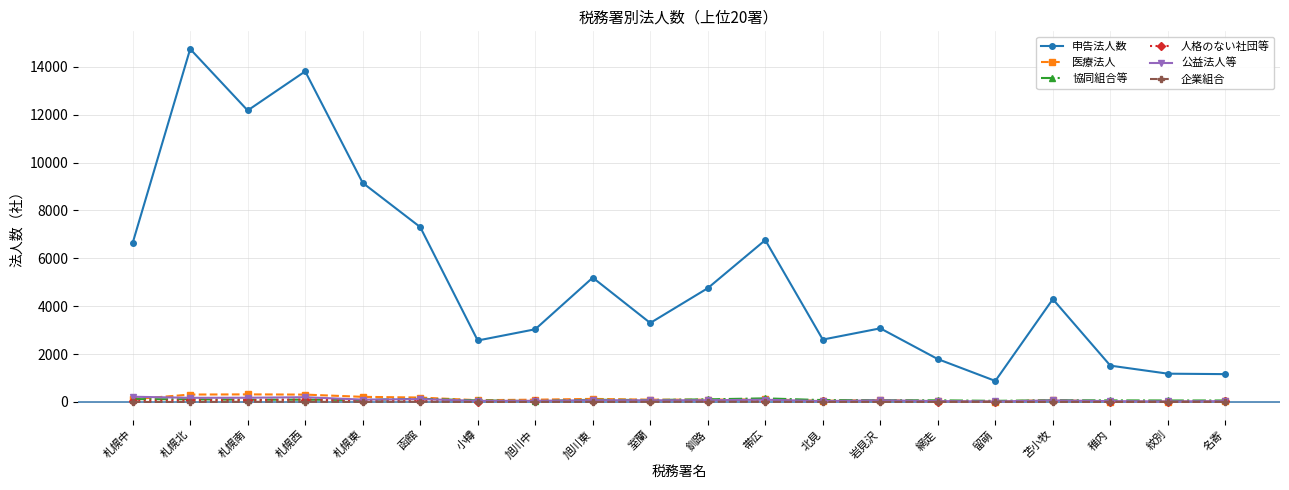

What is the label of the 19th point from the left?

紋別